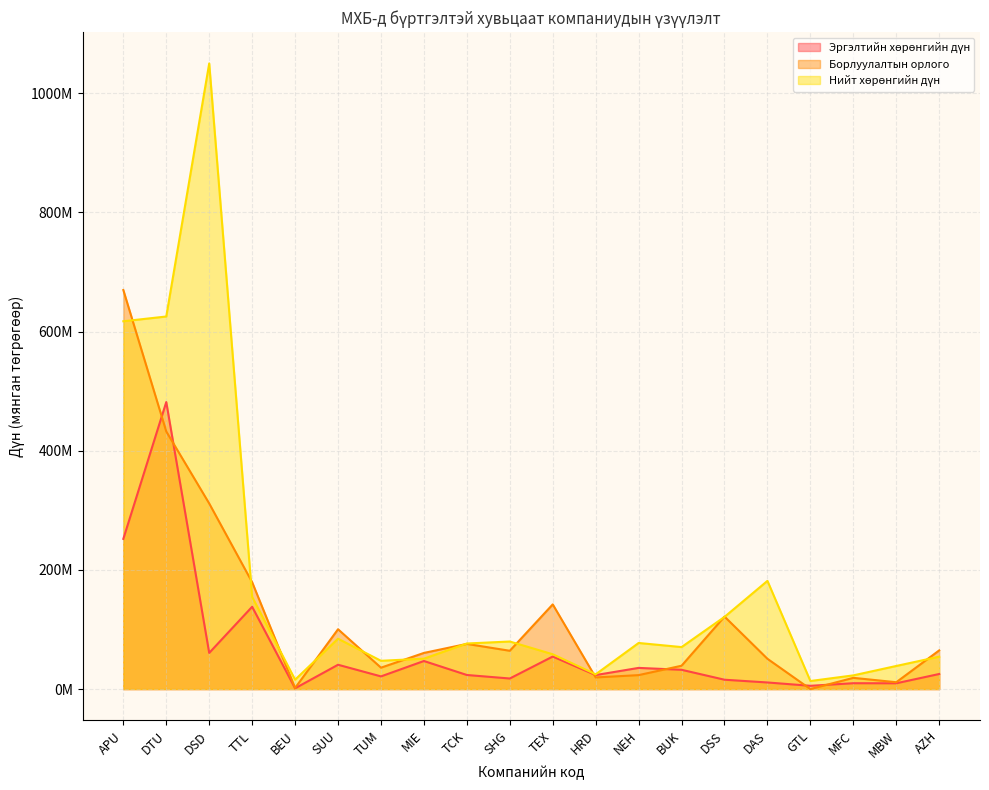

What is the lowest value of the Эргэлтийн хөрөнгийн дүн series?

1289147.3